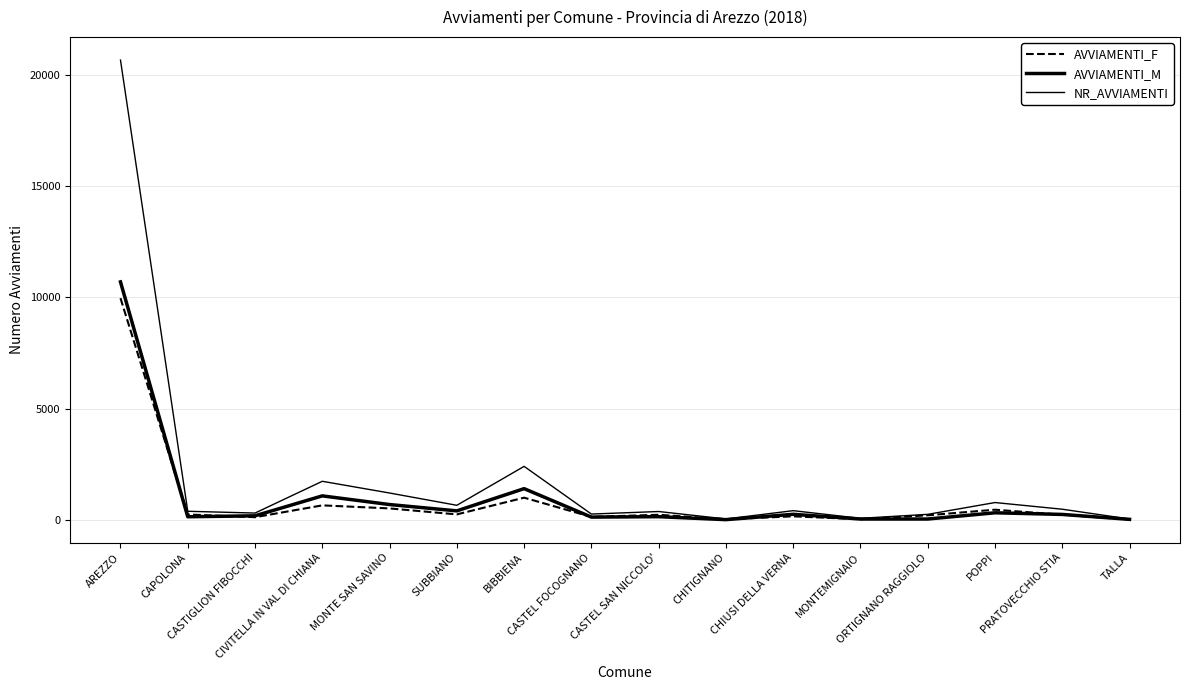

Does the chart have visible grid lines?

Yes